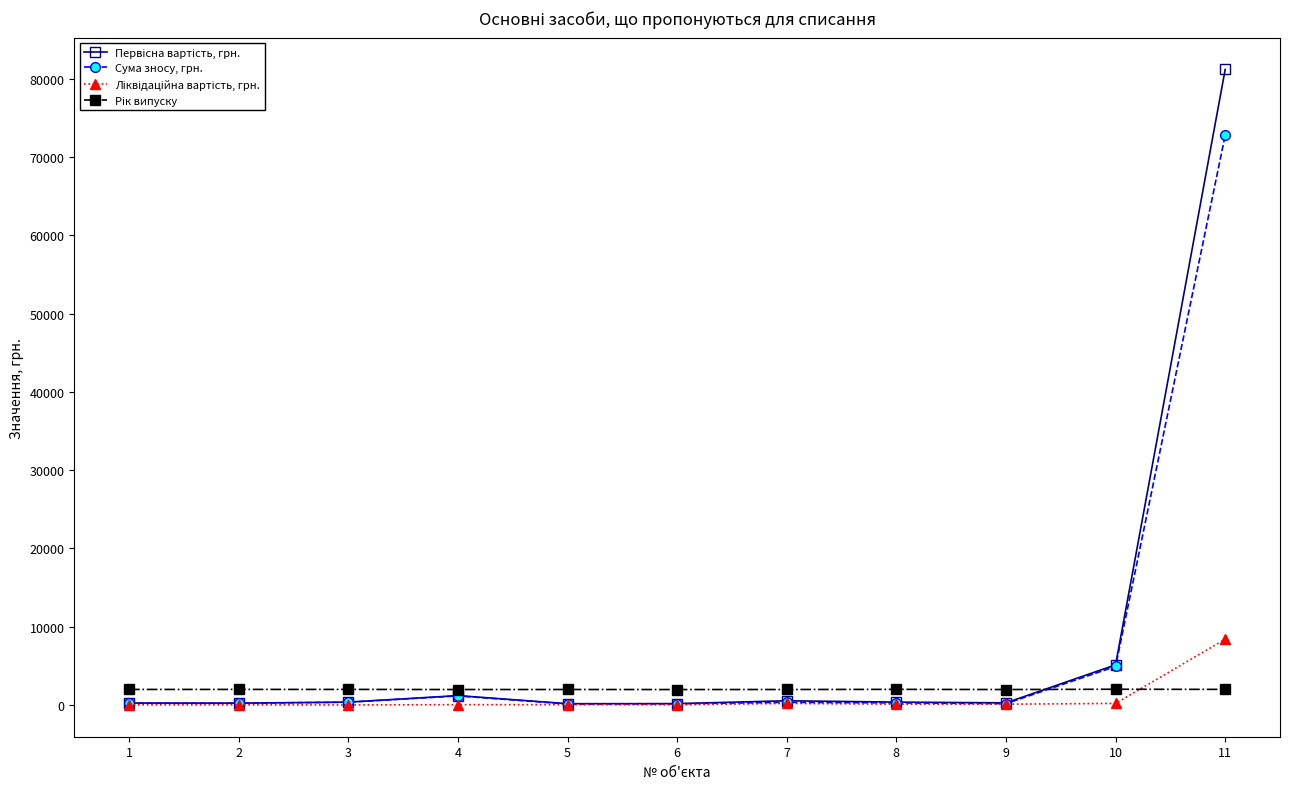

What is the greatest value displayed?

81177